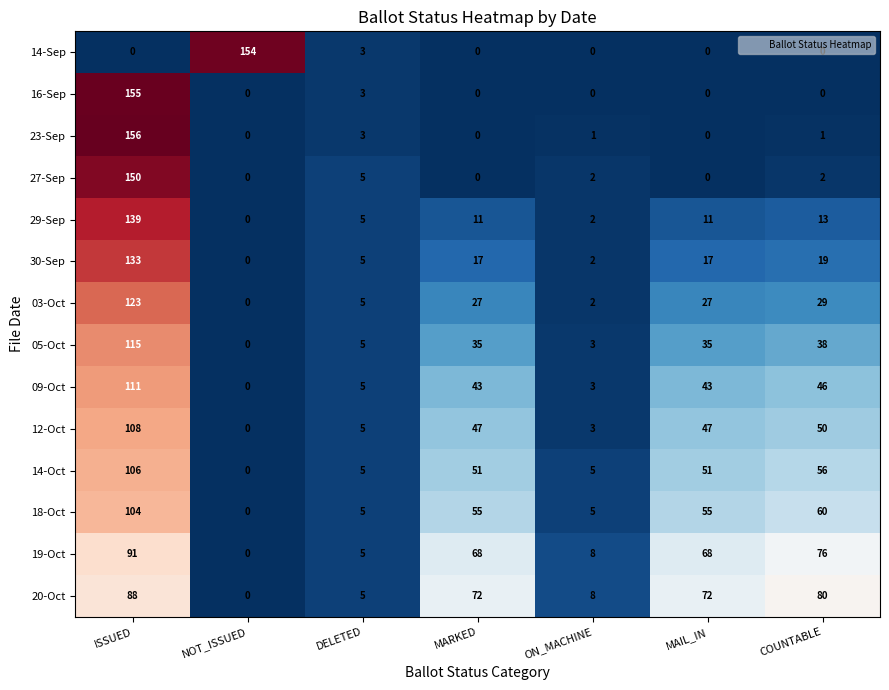

List the series in order of their peak value, lowest first.

20-Oct, 19-Oct, 18-Oct, 14-Oct, 12-Oct, 09-Oct, 05-Oct, 03-Oct, 30-Sep, 29-Sep, 27-Sep, 14-Sep, 16-Sep, 23-Sep